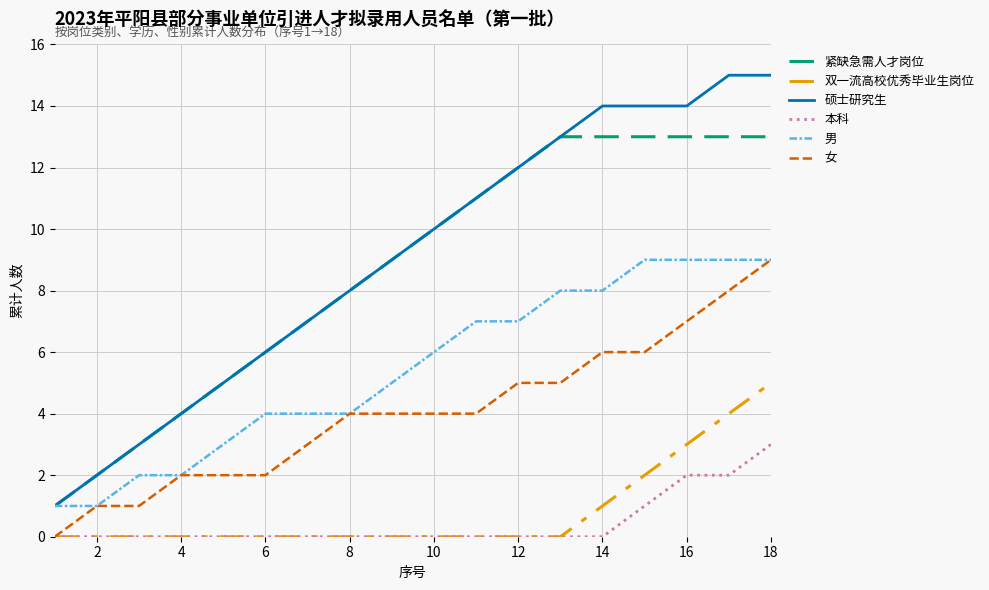

What are all the series names shown in the legend?

紧缺急需人才岗位, 双一流高校优秀毕业生岗位, 硕士研究生, 本科, 男, 女